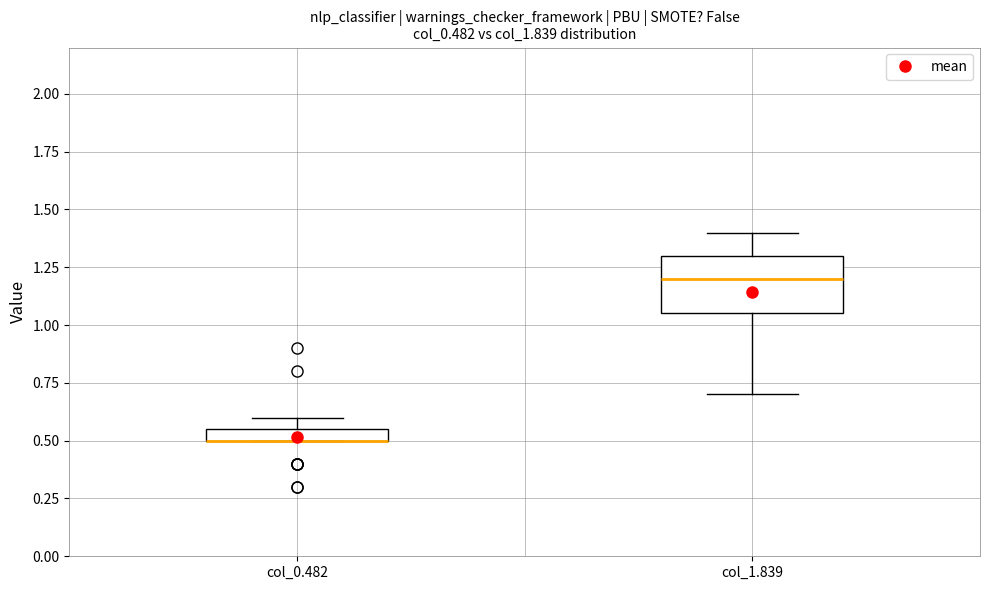

Where is the upper edge of the box for col_0.482 on the y-axis? The values are not printed on the chart, so give them approximately, as read against the axis.

0.55